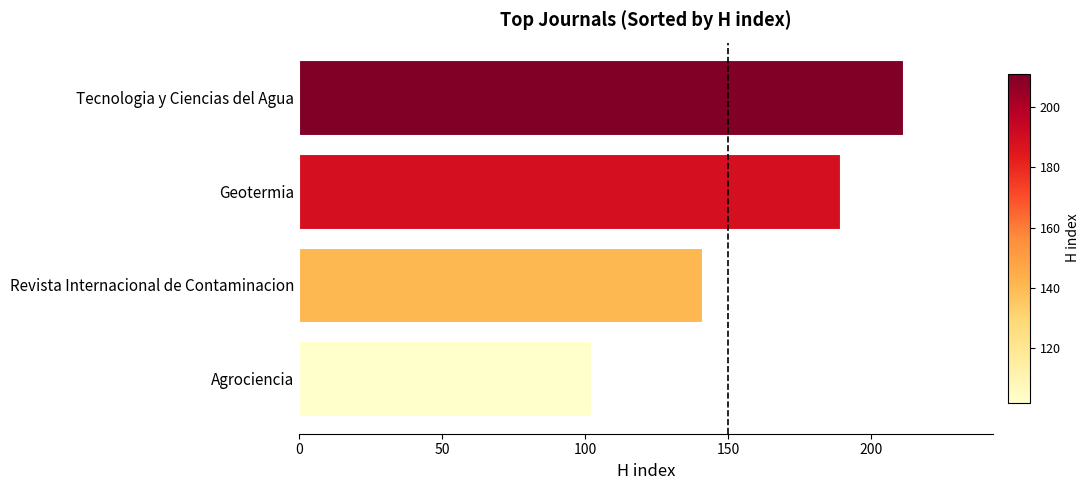

What is the ratio of the value at Agrociencia to the value at Tecnologia y Ciencias del Agua?

0.5